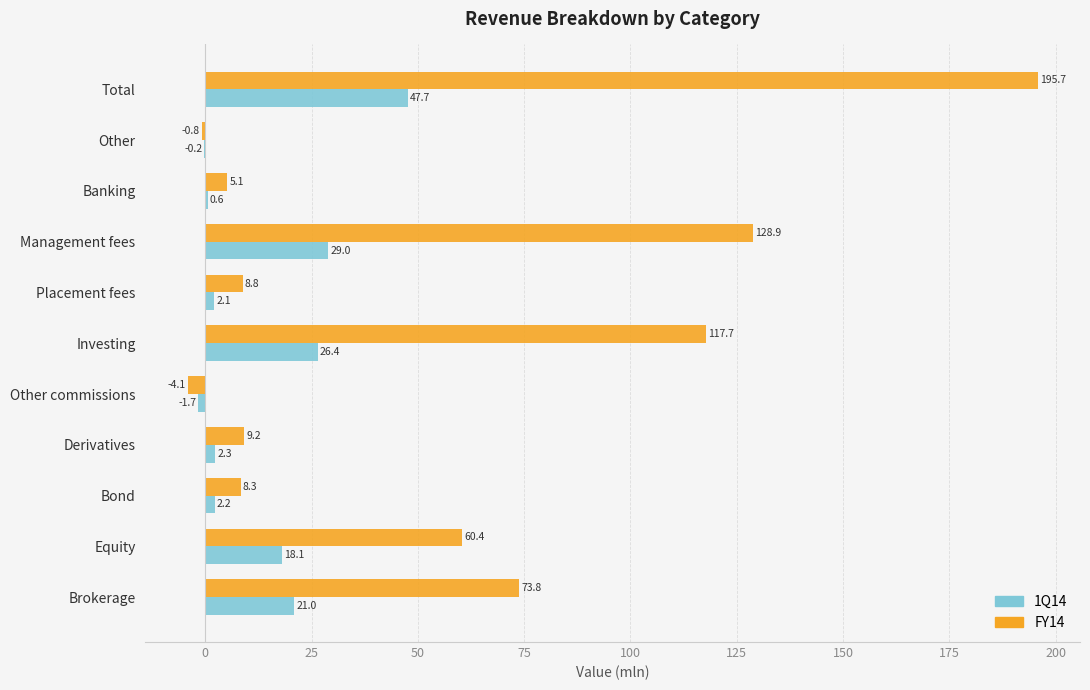

What is the sum of all 1Q14 values?

147.5